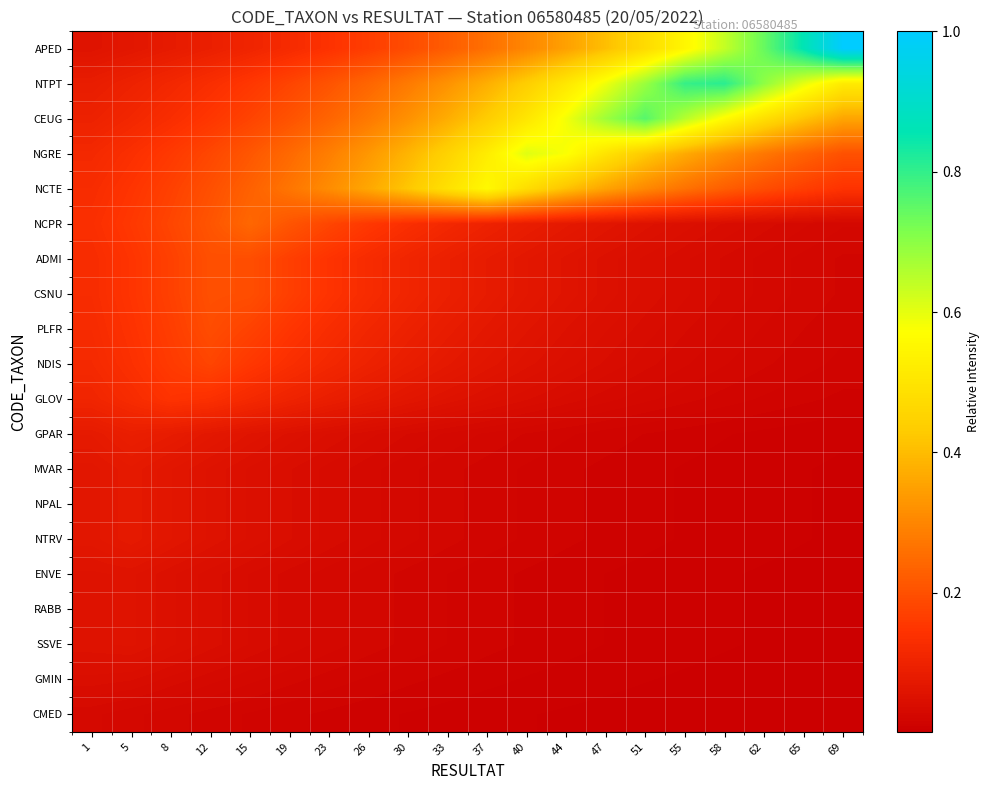

At which category is the sum across all series the highest?

51